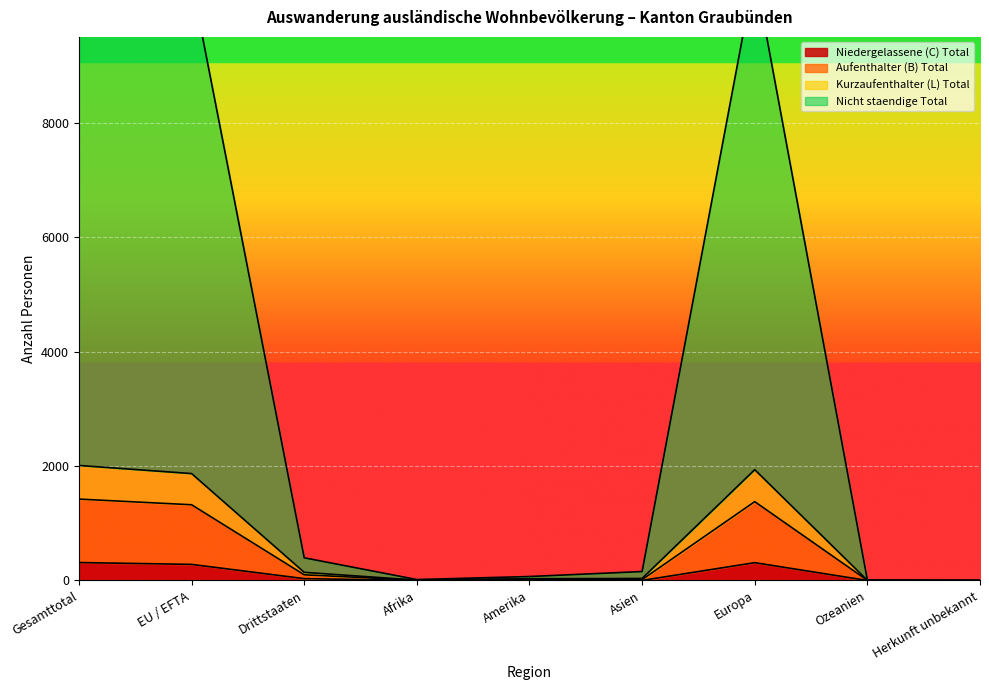

What is the sum of the Niedergelassene (C) Total values at EU / EFTA and Asien?

282